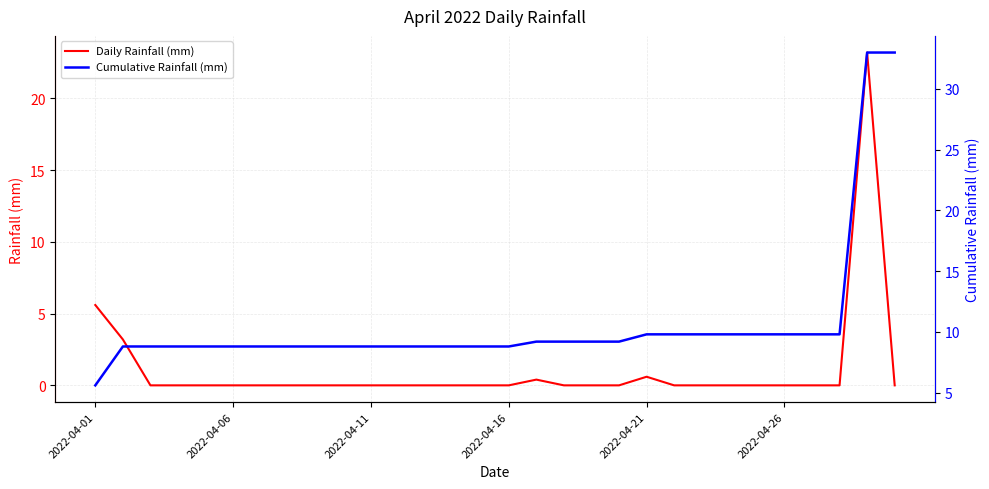

Which series has the largest range (max minus min)?

Cumulative Rainfall (mm)